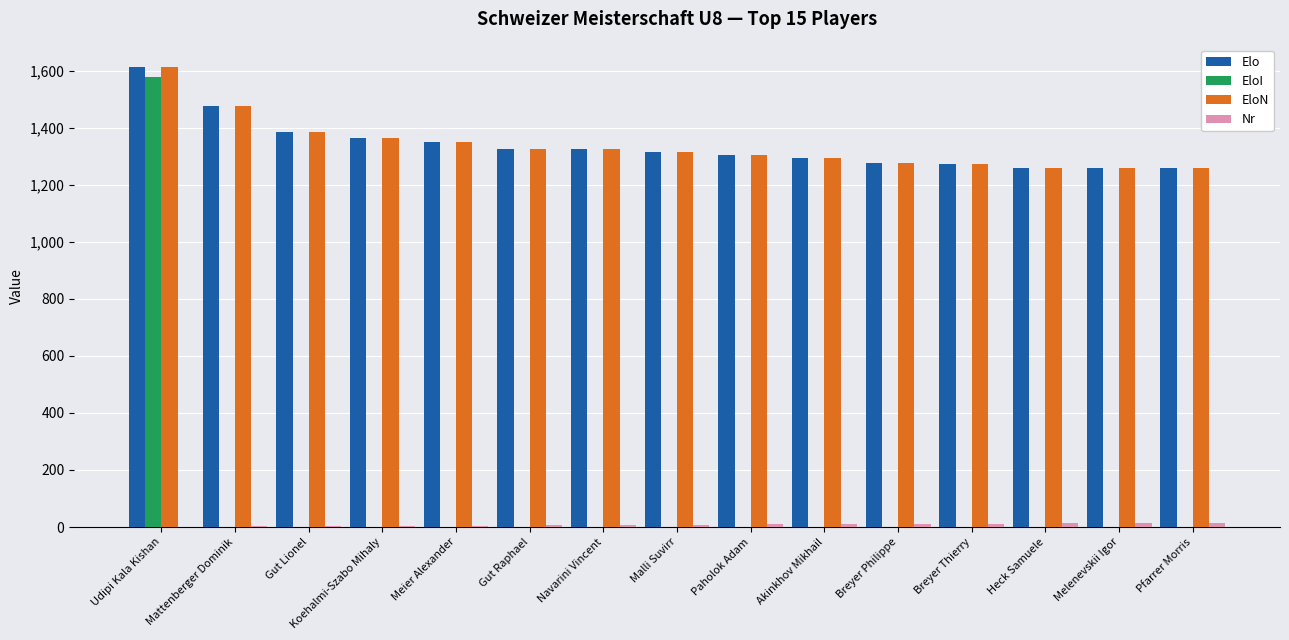

What is the sum of the EloN values at Udipi Kala Kishan and Navarini Vincent?

2935